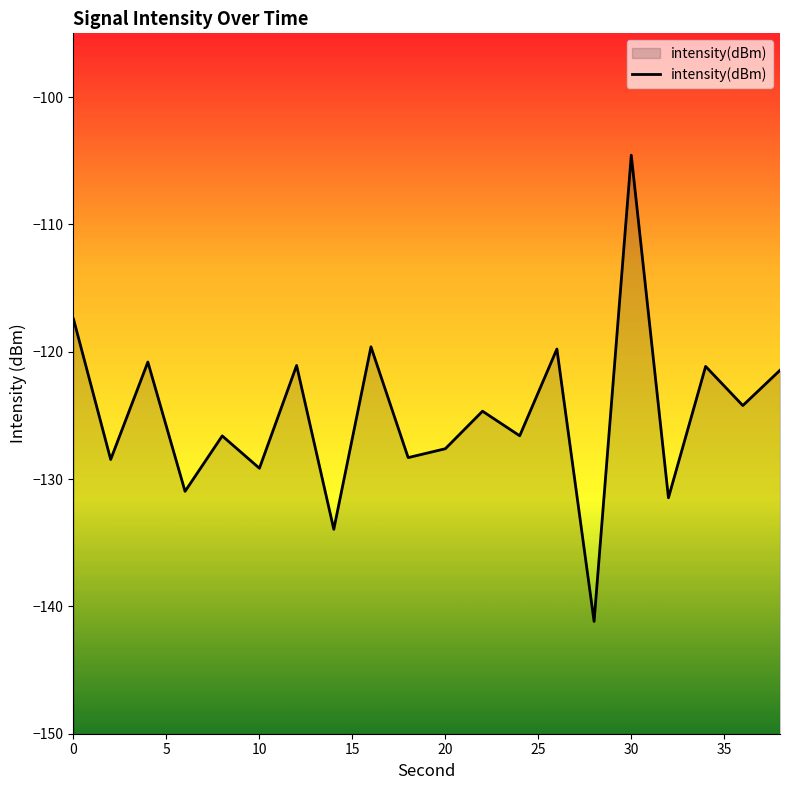

What is the maximum value shown in the chart?

-104.6